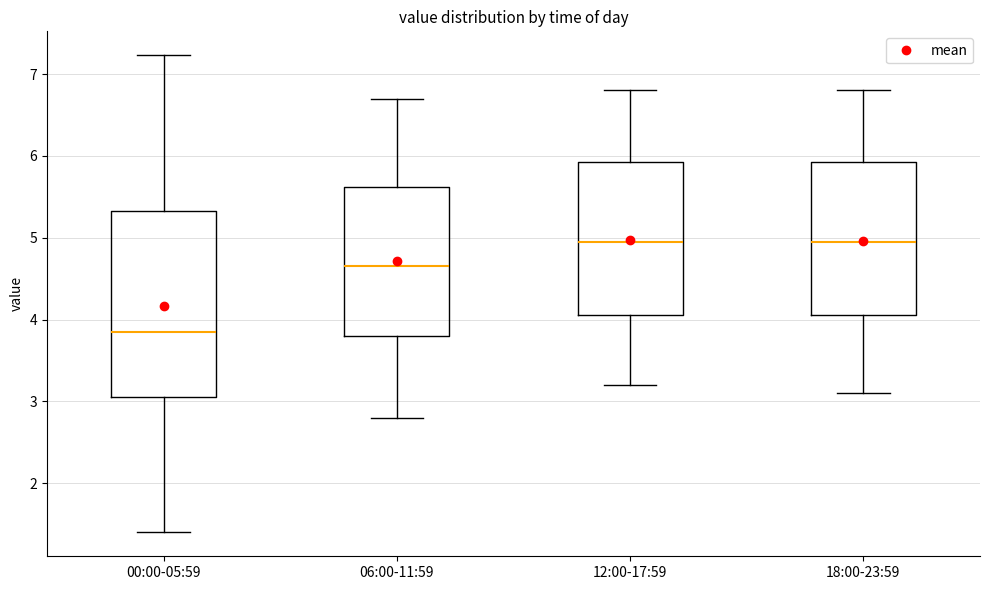

Reading left to right, read every box against the y-axis: the position of its median line, the range the box covers, and the ends of its whiskers. The values are not printed on the chart, so give them approximately, as read against the axis.

00:00-05:59: median 3.9, box 3.1 to 5.3, whiskers 1.4 to 7.2
06:00-11:59: median 4.7, box 3.8 to 5.6, whiskers 2.8 to 6.7
12:00-17:59: median 5.0, box 4.1 to 5.9, whiskers 3.2 to 6.8
18:00-23:59: median 5.0, box 4.1 to 5.9, whiskers 3.1 to 6.8